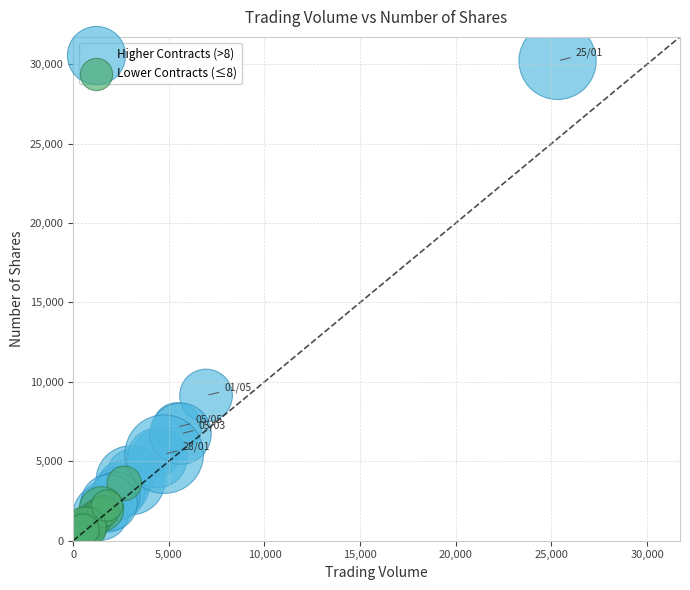

Which series contains the highest Y value?

Higher Contracts (>8)